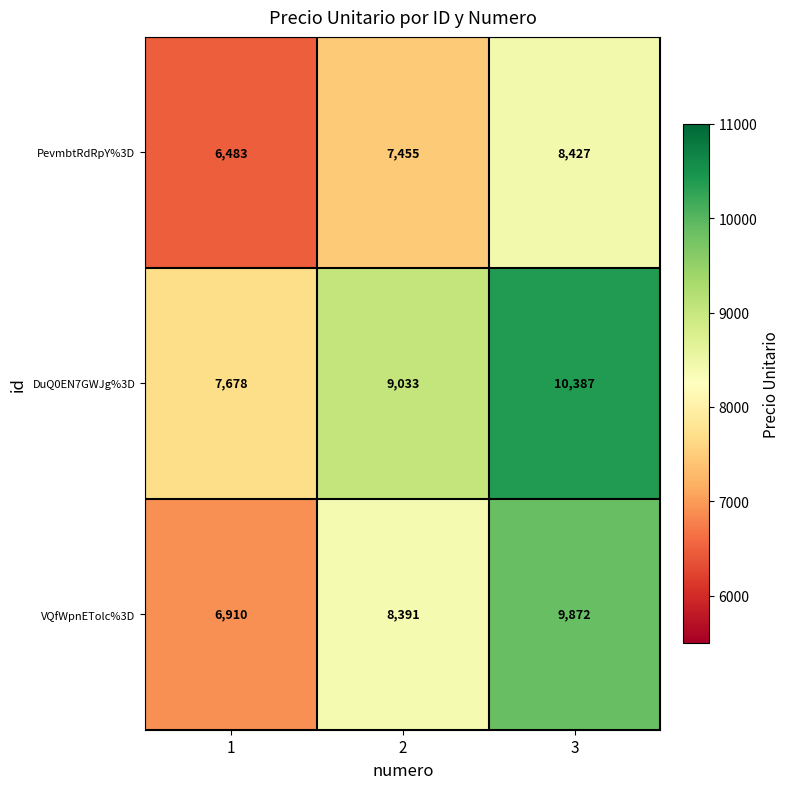

How many series are shown in this chart?

3